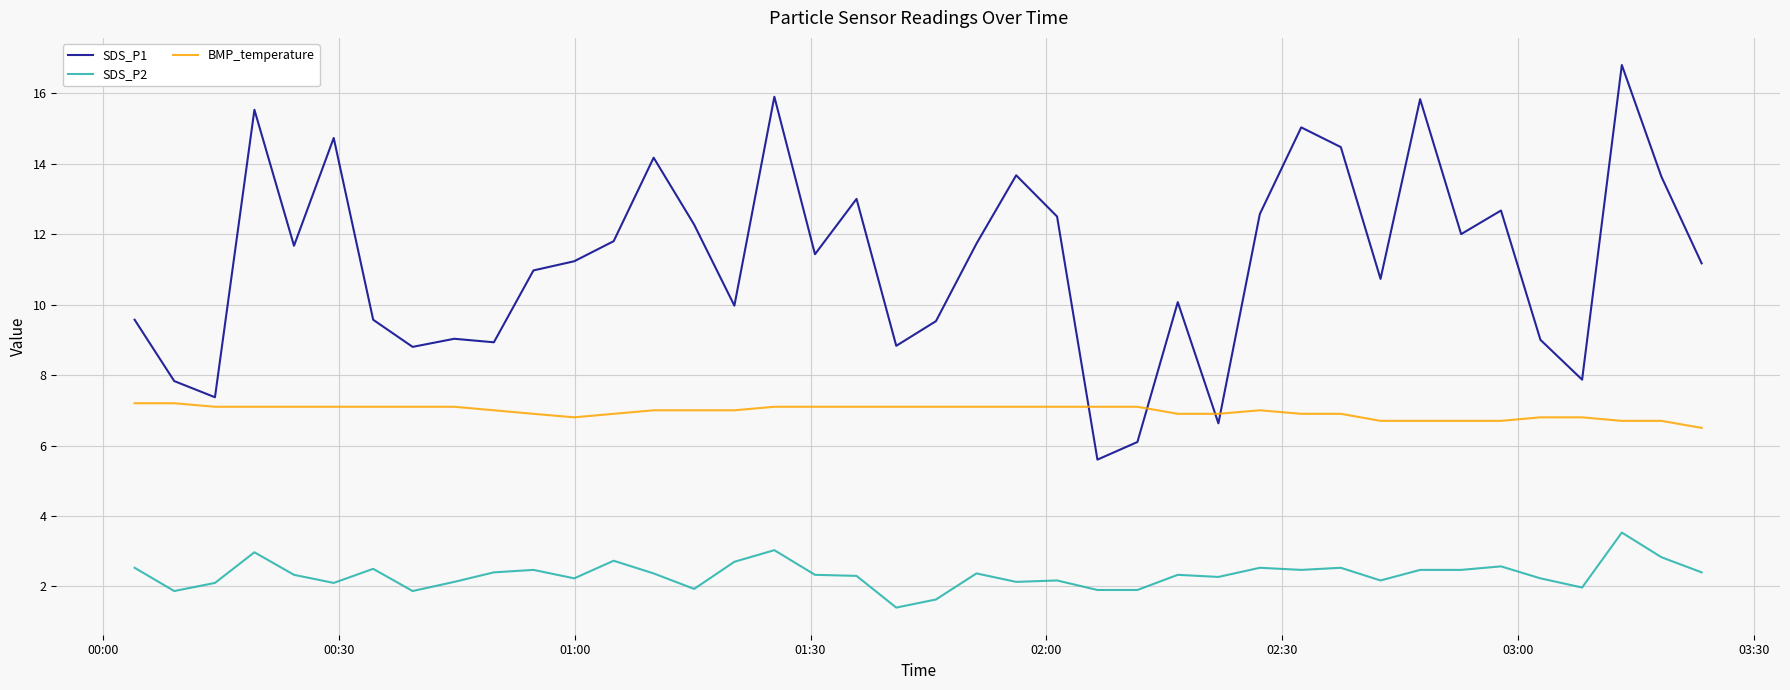

Which series has the largest total across all categories?

SDS_P1